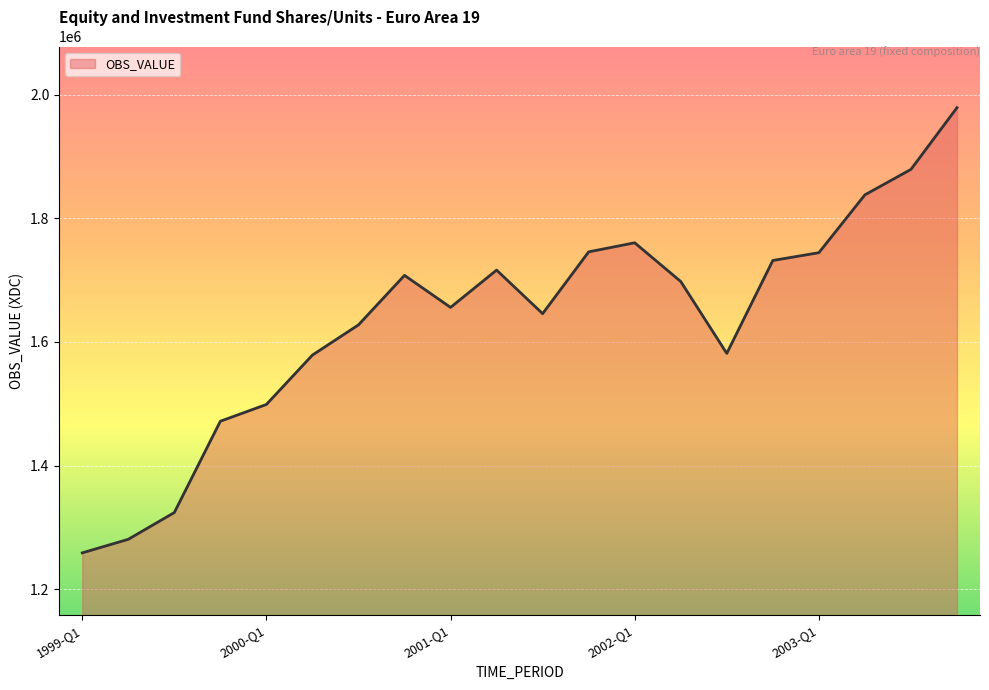

What is the maximum value shown in the chart?

1978877.9